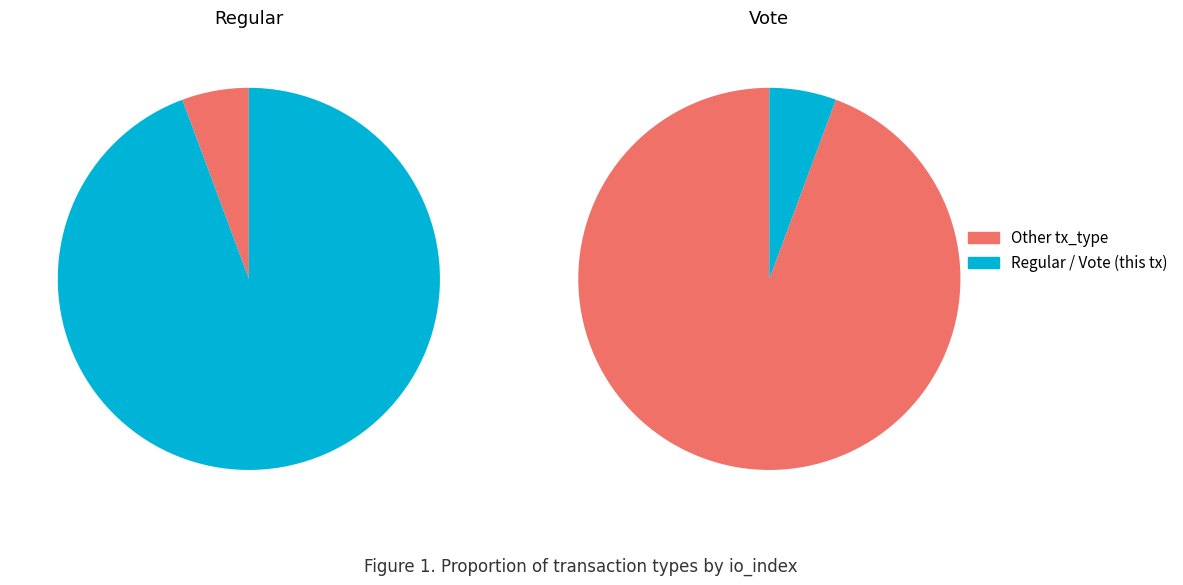

To the nearest percent, what portion does Vote represent?

6%